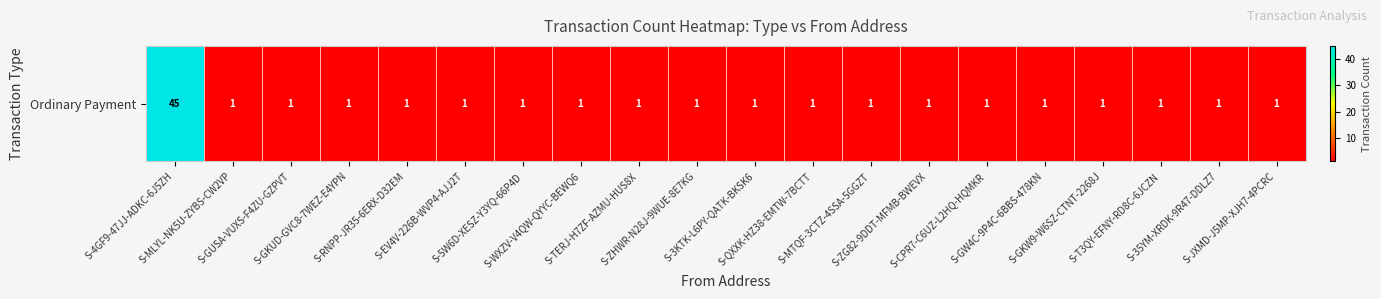

What is the smallest value displayed?

1